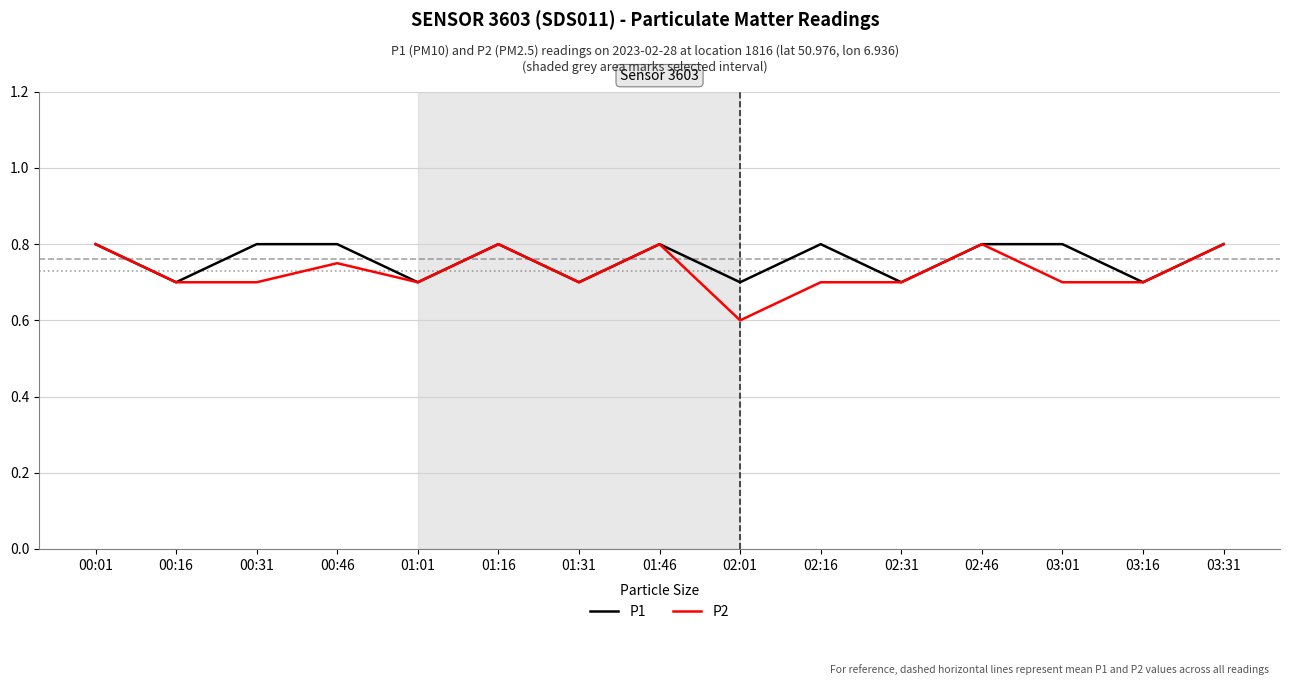

Which series has the largest range (max minus min)?

P2